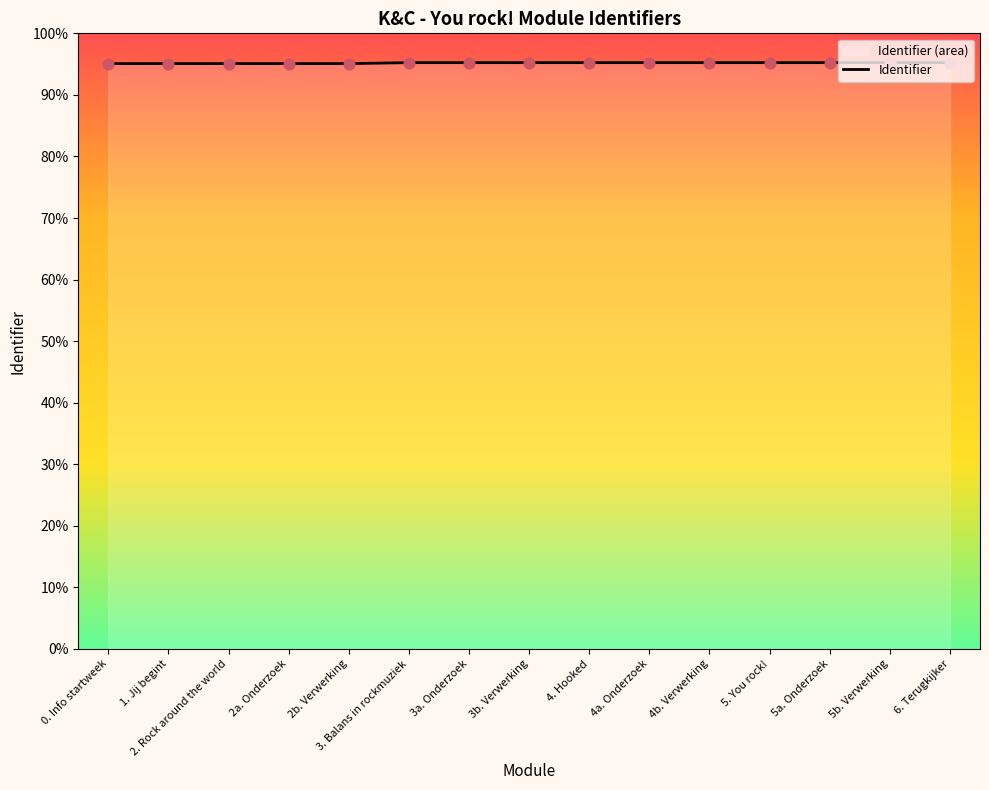

Approximately how many times larger is the value at 4b. Verwerking compared to 2a. Onderzoek?

1.0